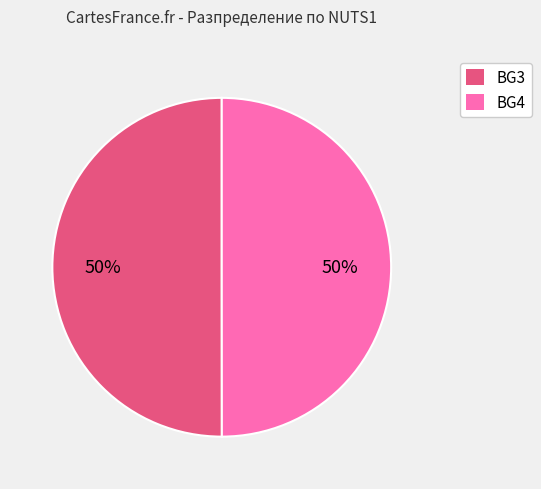

Count the number of slices in the pie.

2